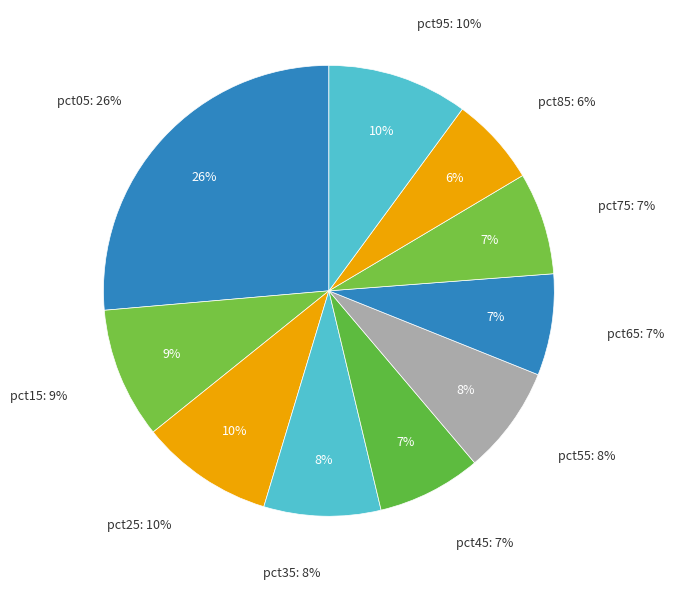

Between pct55 and pct65, which is larger?

pct55